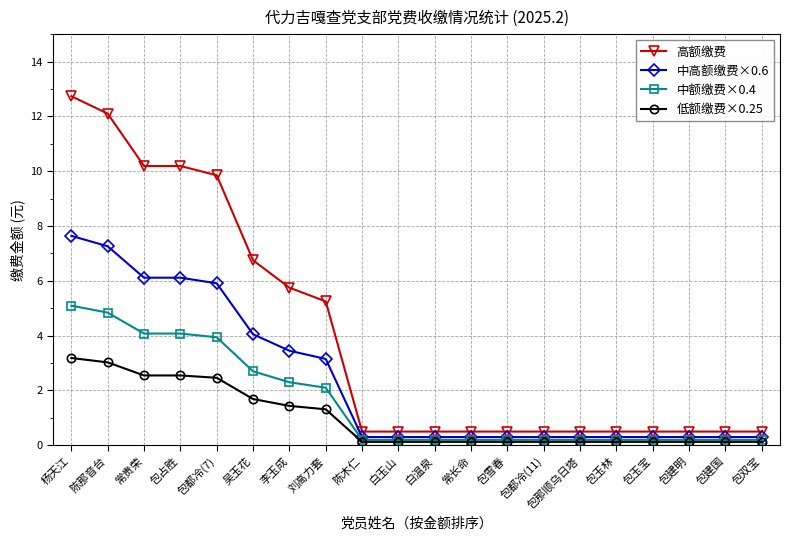

True or false: 中额缴费×0.4 and 高额缴费 intersect in this chart.

False